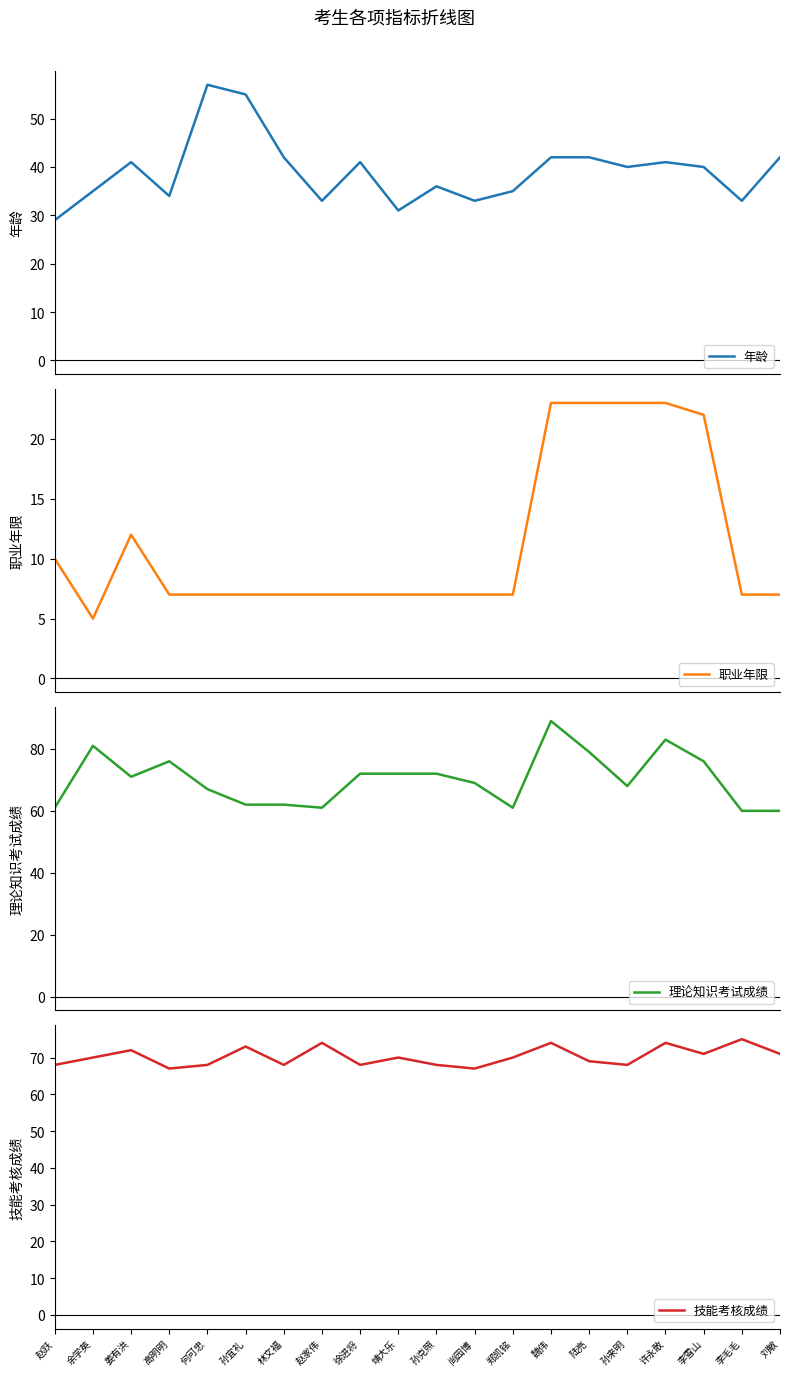

How many lines are shown in the chart?

4